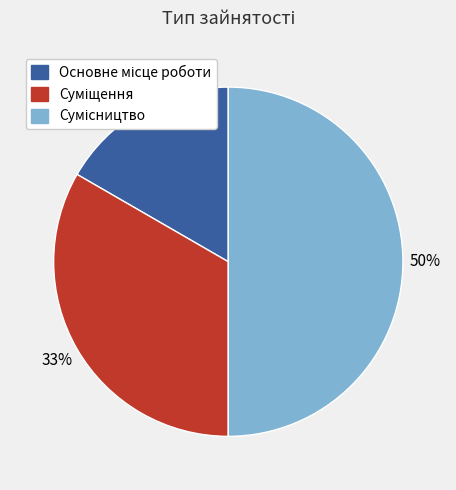

To the nearest percent, what is the difference between the largest and smallest slice percentages?

33%